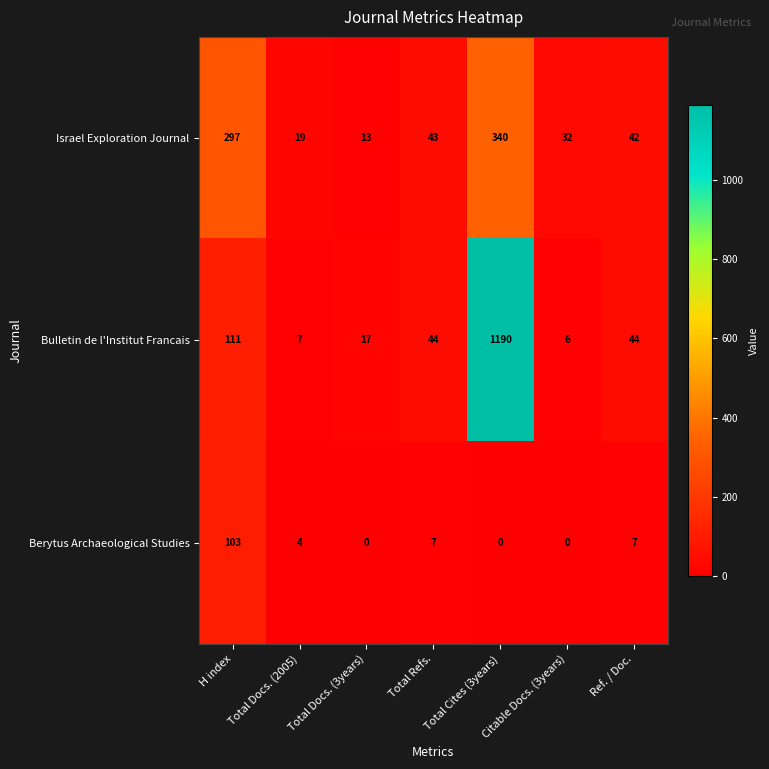

What is the maximum value for Bulletin de l'Institut Francais?

1190